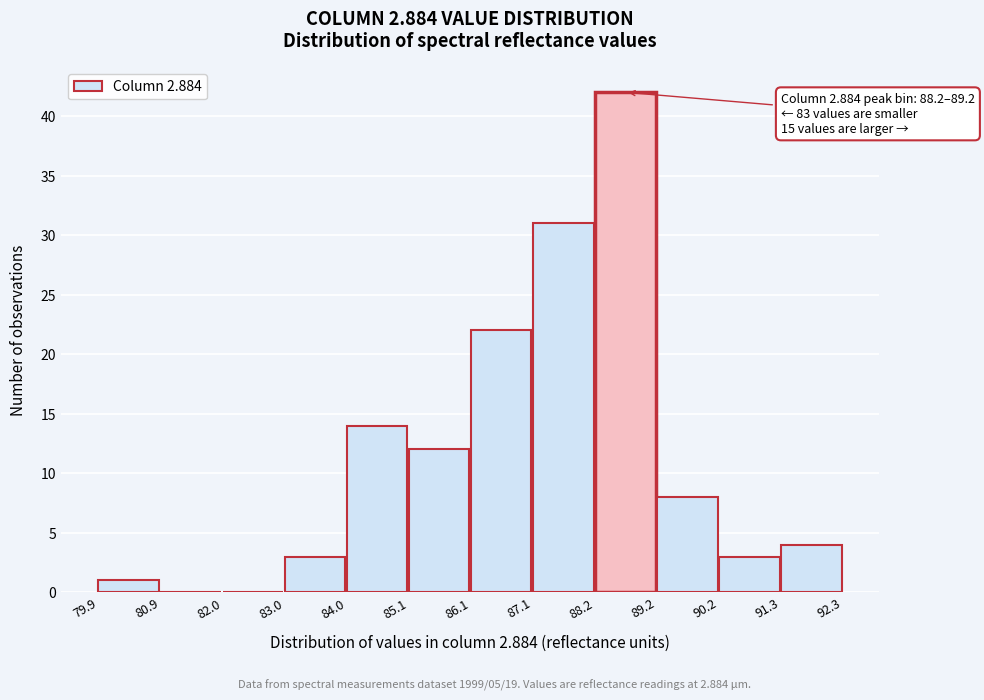

Which range on the x-axis has the tallest bar?

88.2 to 89.2